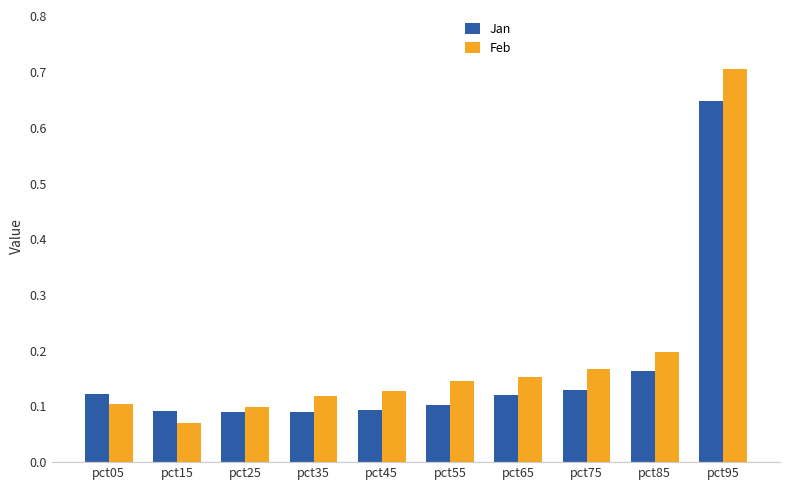

What are all the series names shown in the legend?

Jan, Feb